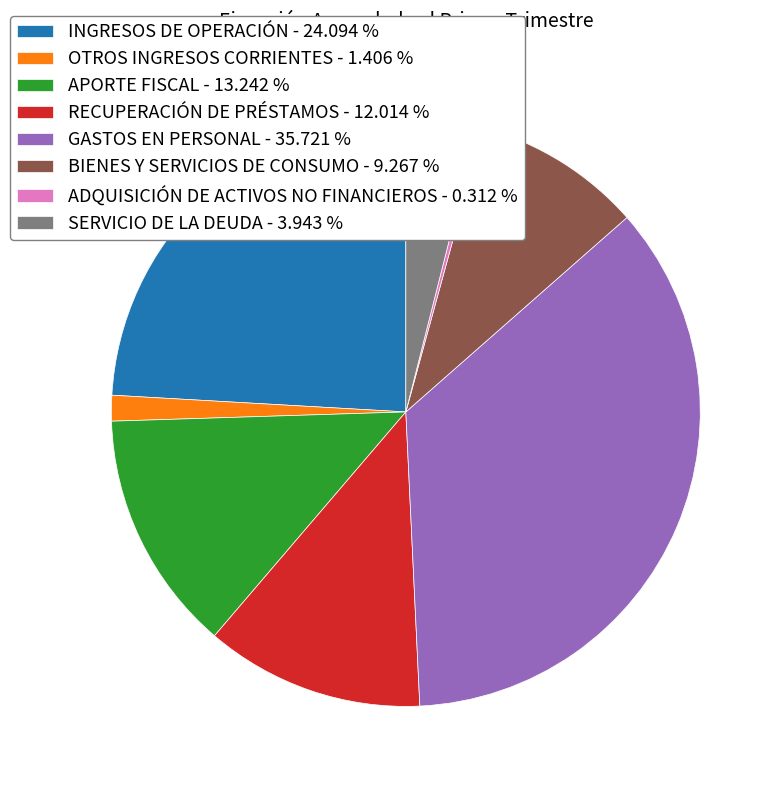

Rank the categories by value from highest to lowest.

GASTOS EN PERSONAL, INGRESOS DE OPERACIÓN, APORTE FISCAL, RECUPERACIÓN DE PRÉSTAMOS, BIENES Y SERVICIOS DE CONSUMO, SERVICIO DE LA DEUDA, OTROS INGRESOS CORRIENTES, ADQUISICIÓN DE ACTIVOS NO FINANCIEROS